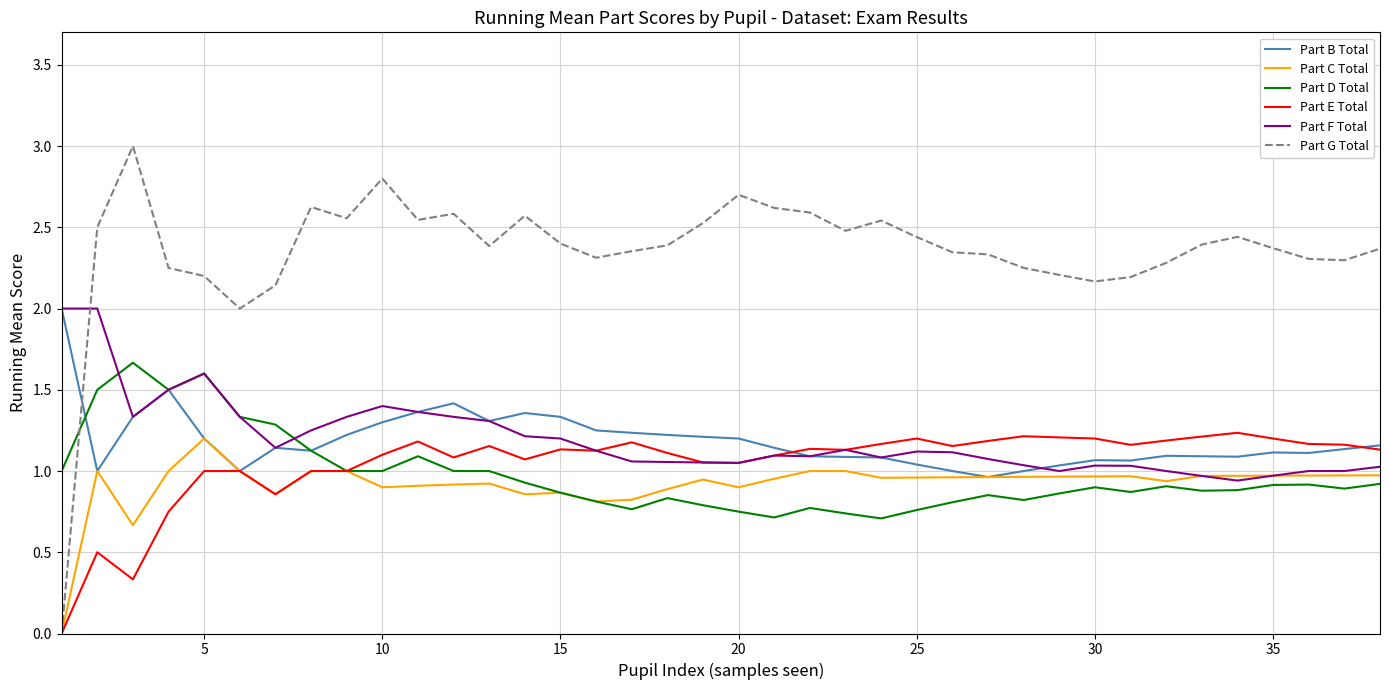

At how many categories does at least one series exceed 1?

38